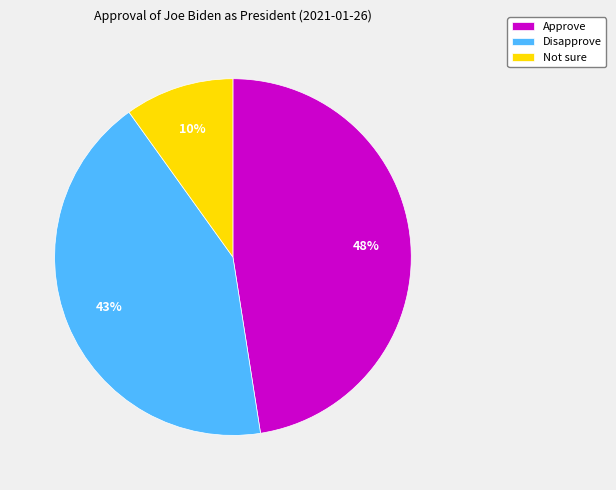

Is it true that Not sure is 2% of the pie?

False